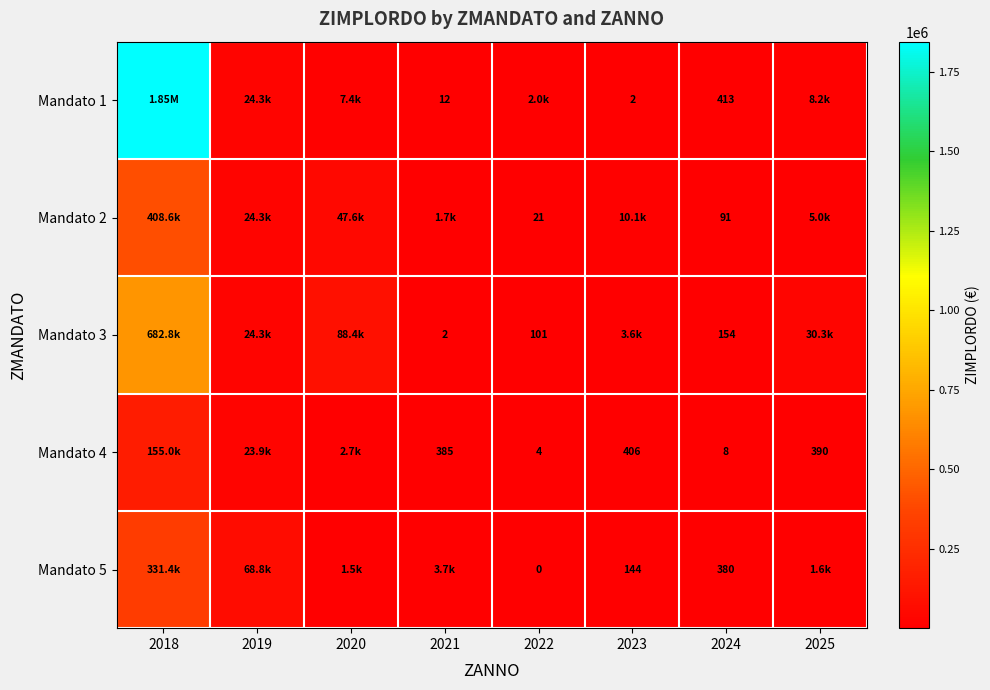

Is it true that Mandato 2 equals 90.8 at 2024?

True